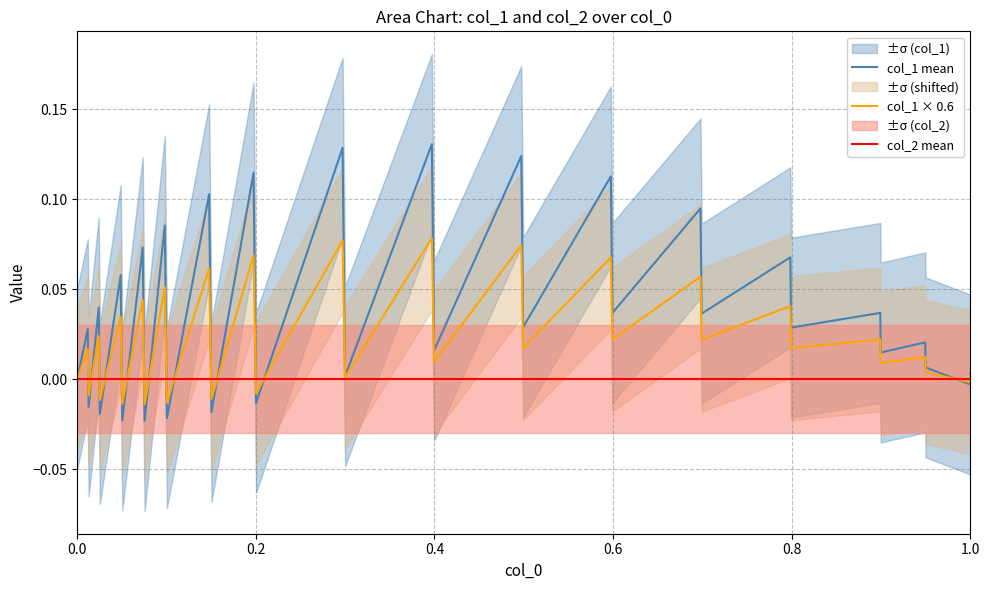

True or false: col_1 × 0.6 has a value of 0.0 at 27.

False